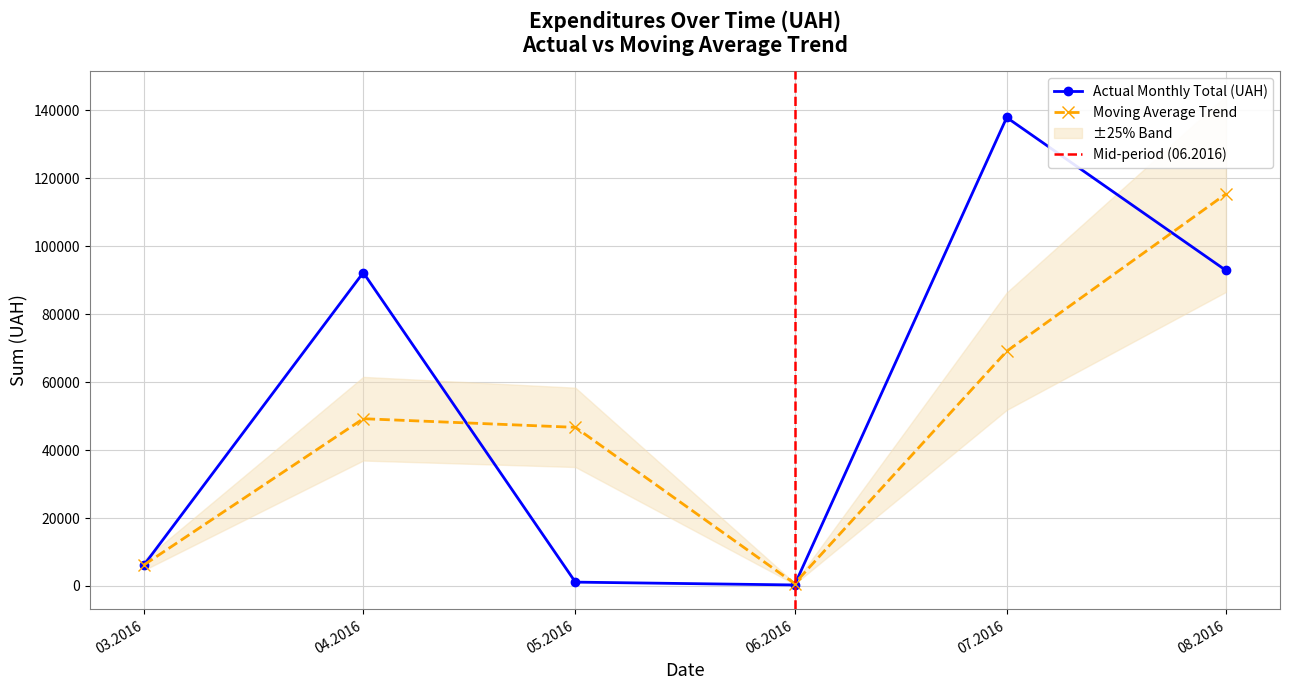

What is the difference between the second highest and second lowest values?

91901.1